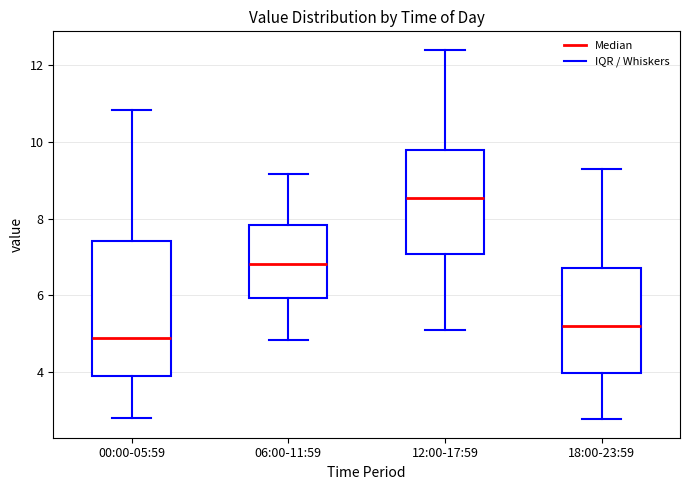

Reading left to right, transcribe this box plot: for each box, give where its median line is, the range the box spans, and where its two whiskers end, as read against the y-axis. The values are not printed on the chart, so give them approximately, as read against the axis.

00:00-05:59: median 4.8, box 3.8 to 7.4, whiskers 2.8 to 10.8
06:00-11:59: median 6.8, box 6.0 to 7.8, whiskers 4.8 to 9.2
12:00-17:59: median 8.6, box 7.0 to 9.8, whiskers 5.2 to 12.4
18:00-23:59: median 5.2, box 4.0 to 6.8, whiskers 2.8 to 9.4